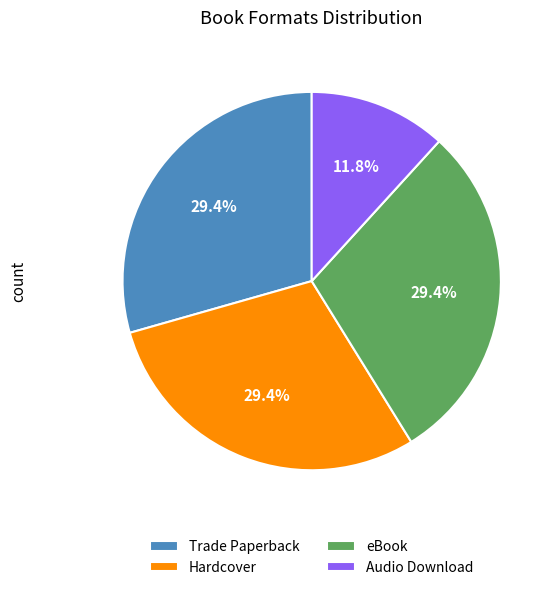

What percentage is the Trade Paperback slice, to the nearest percent?

29%